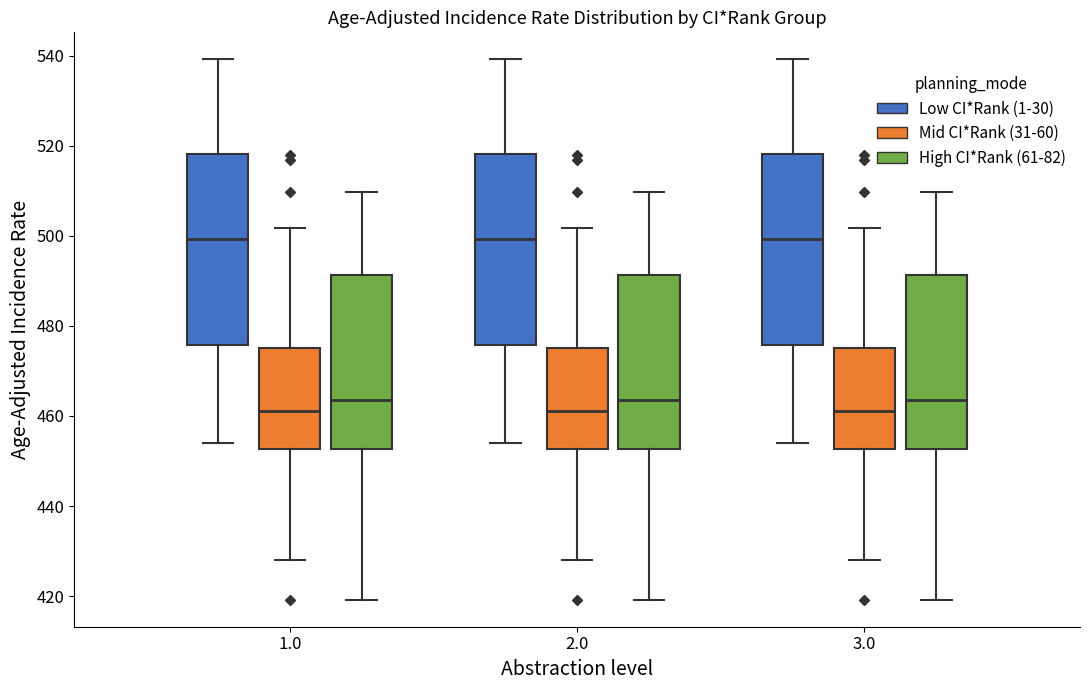

Where is the upper edge of the box for 2.0 (Low CI*Rank (1-30)) on the y-axis? The values are not printed on the chart, so give them approximately, as read against the axis.

518